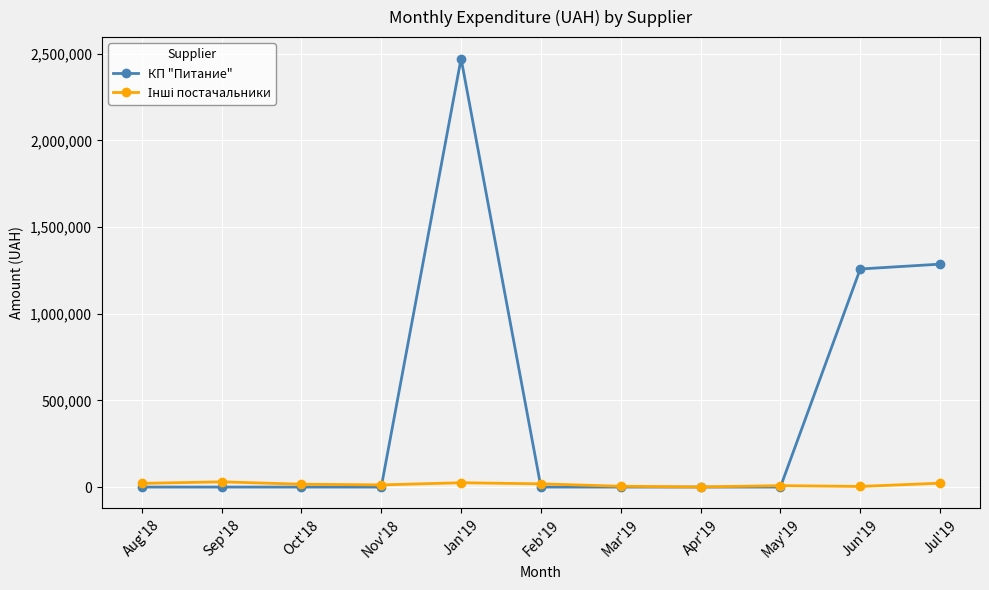

Which series has the largest total across all categories?

КП "Питание"